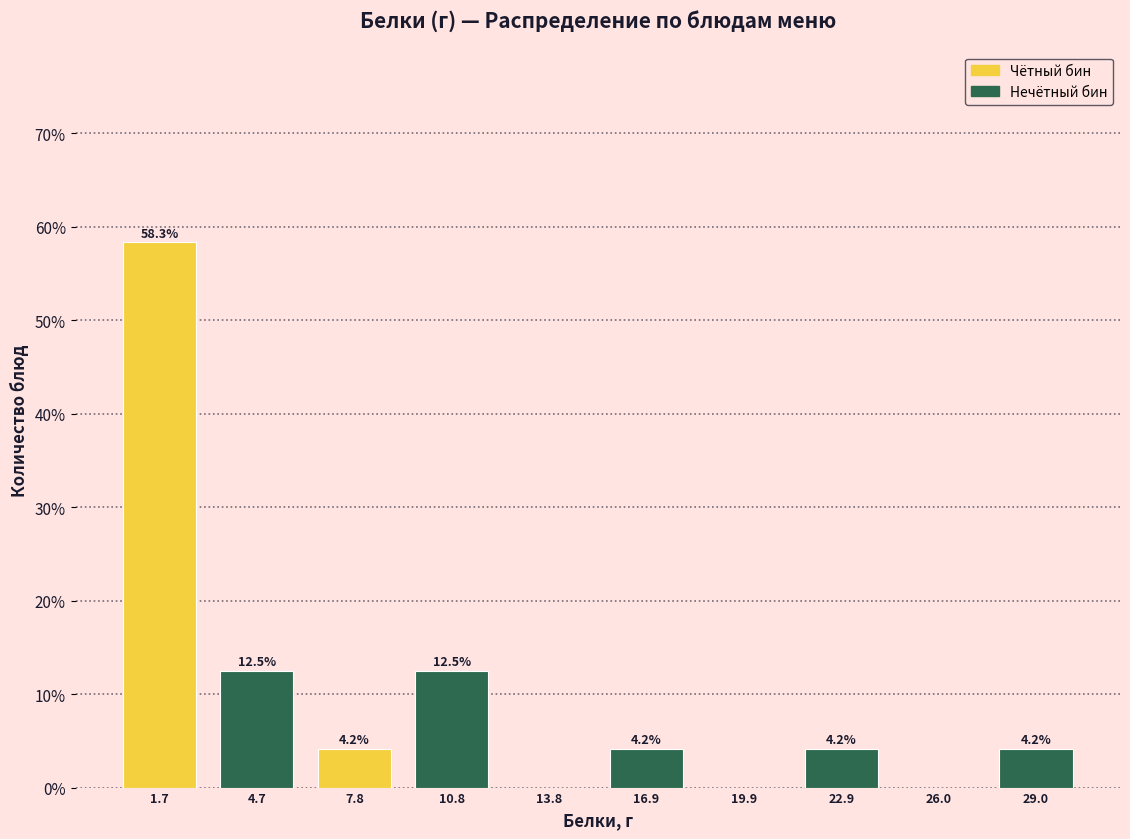

Which range on the x-axis has the tallest bar?

0.0 to 3.0